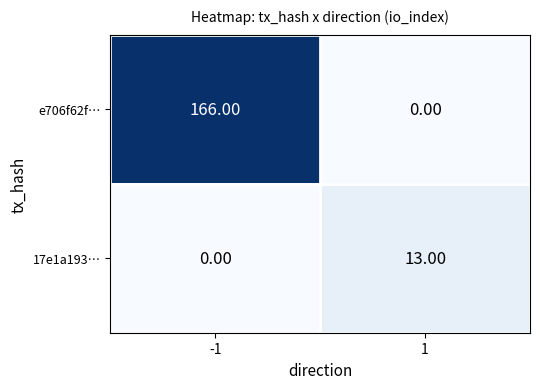

Count the number of data series in this chart.

2